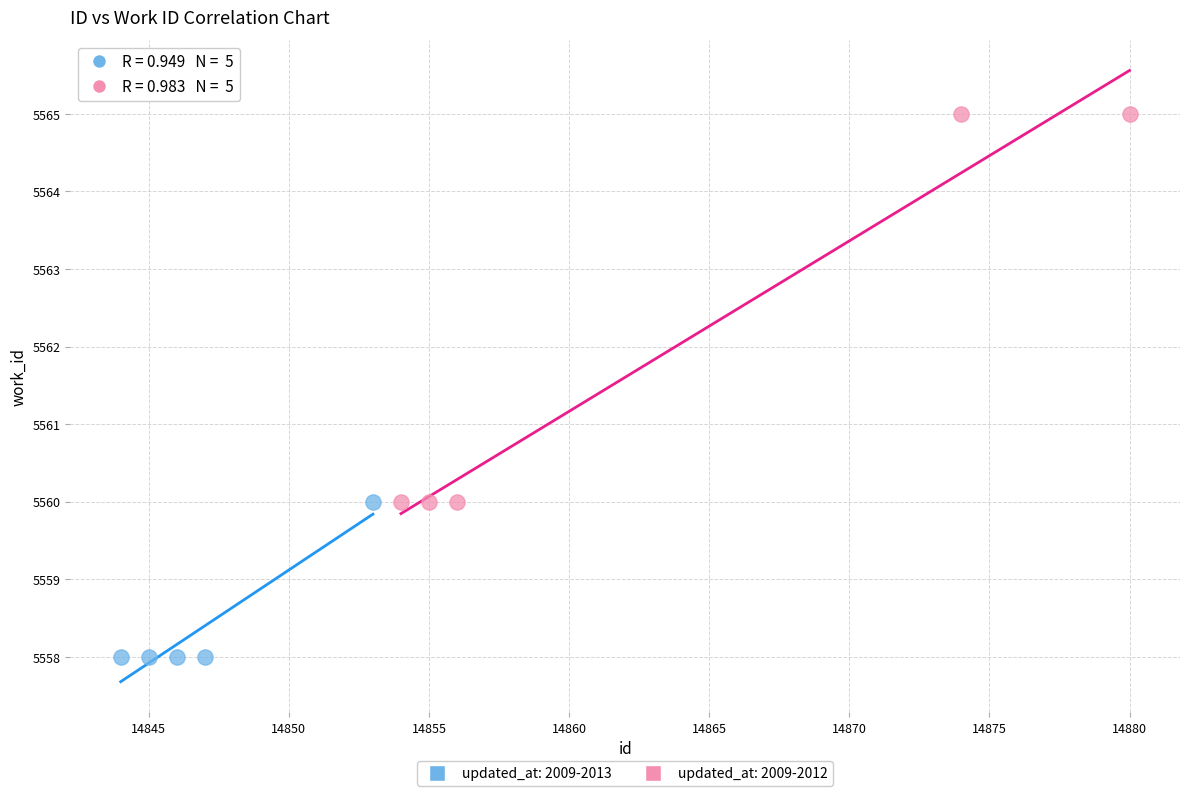

Which series reaches the minimum Y coordinate?

updated_at: 2009-2013